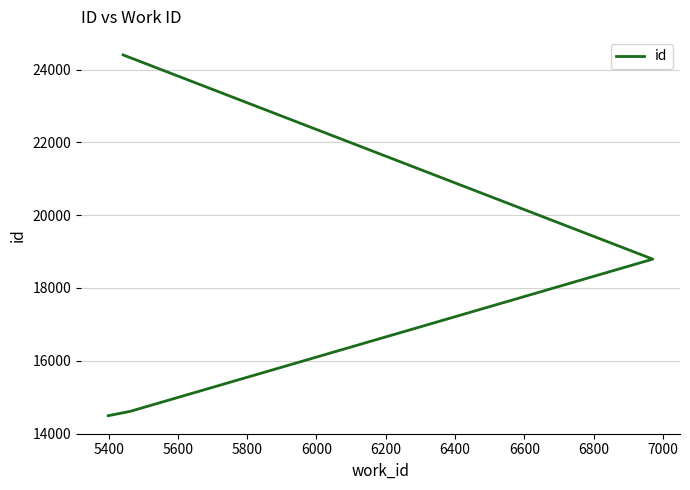

How many lines are shown in the chart?

1